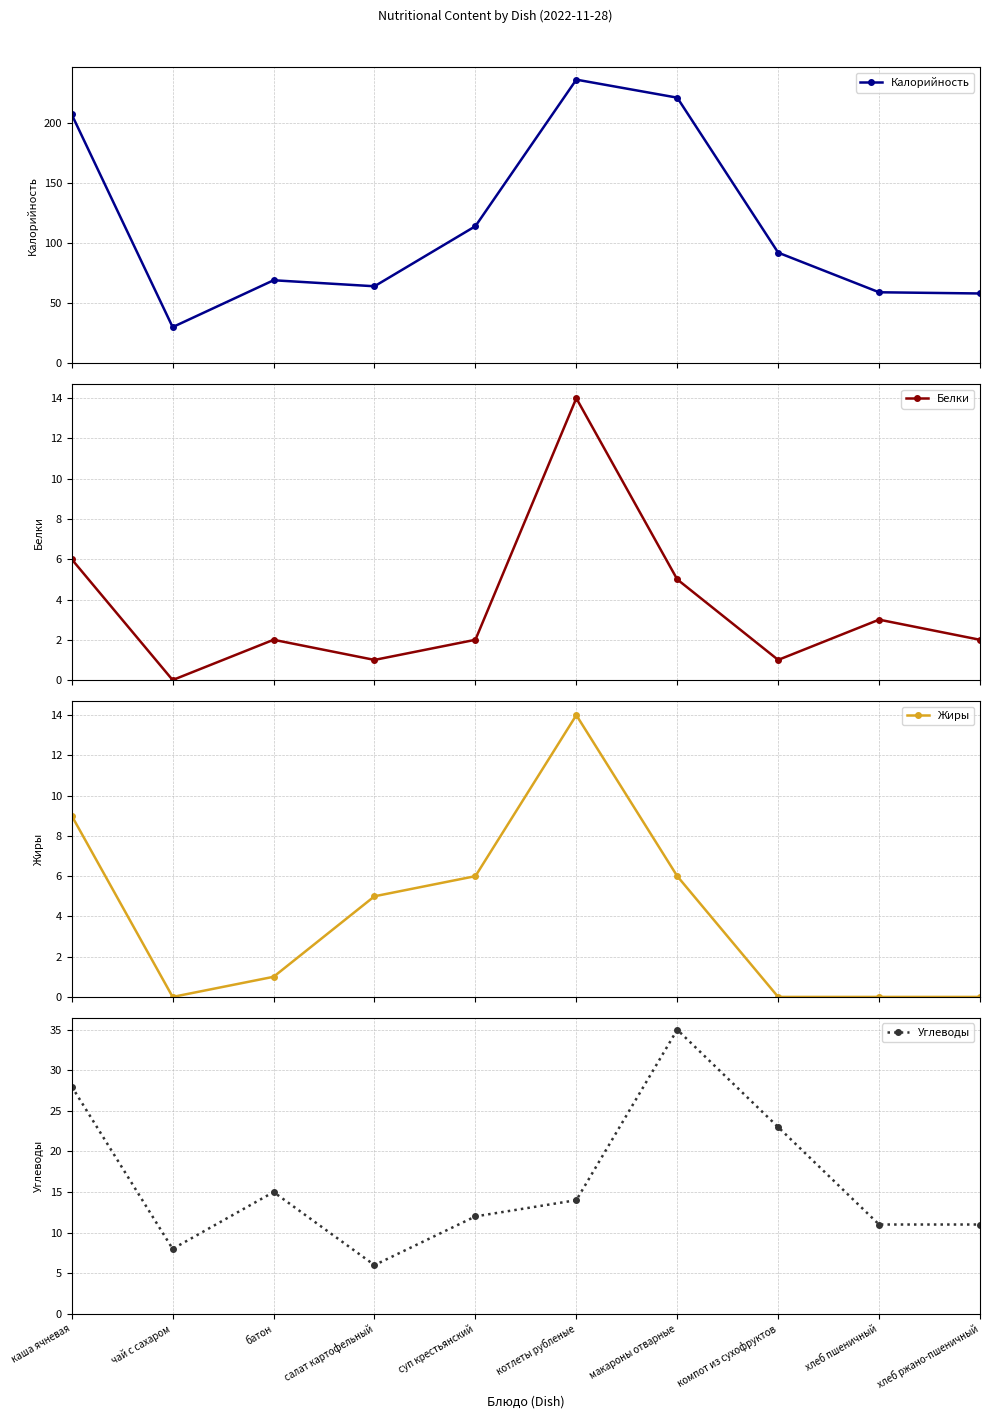

What is the difference between the Белки values at салат картофельный and суп крестьянский?

1